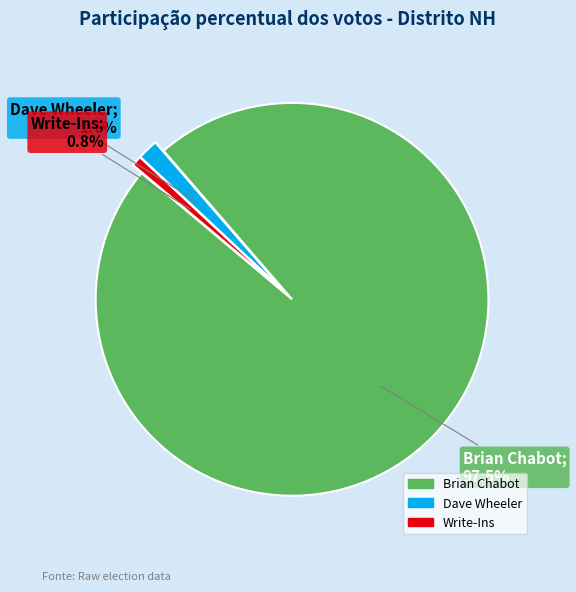

What percentage is NOT represented by Brian Chabot?

2.5%